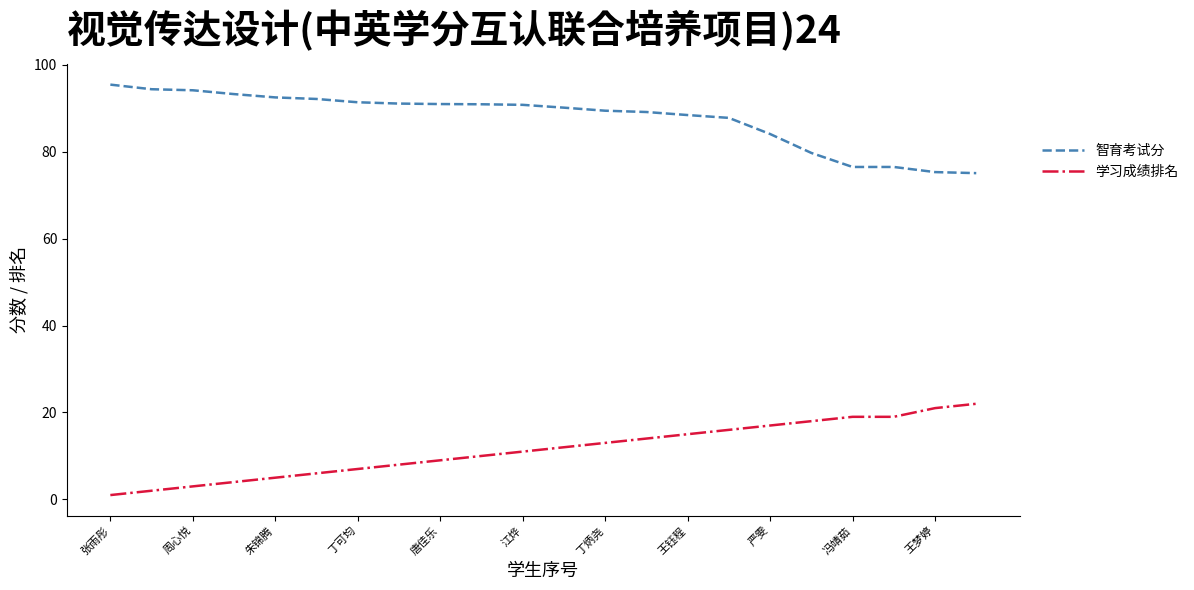

True or false: 智育考试分 and 学习成绩排名 cross at least once.

False